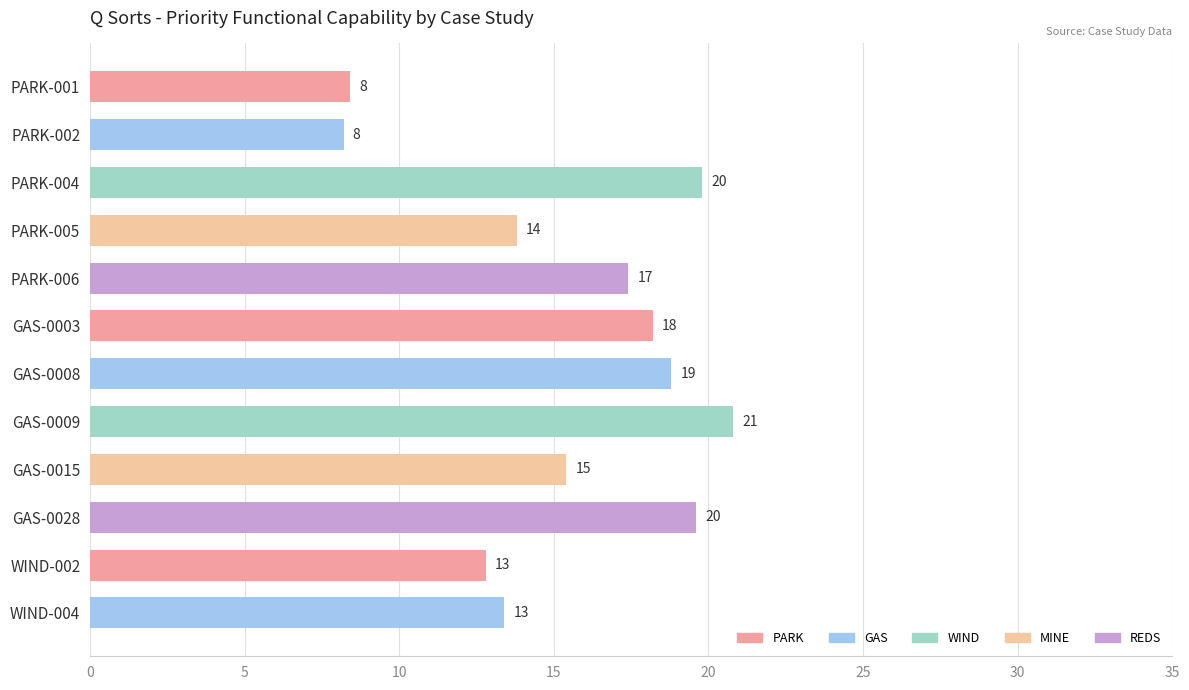

Are the bars horizontal?

Yes